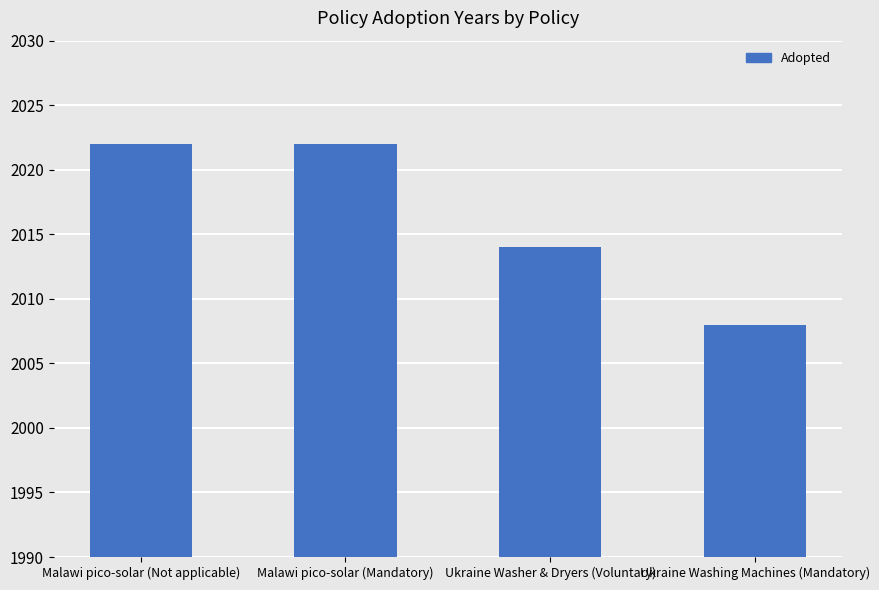

What is the difference between the maximum and minimum values?

14